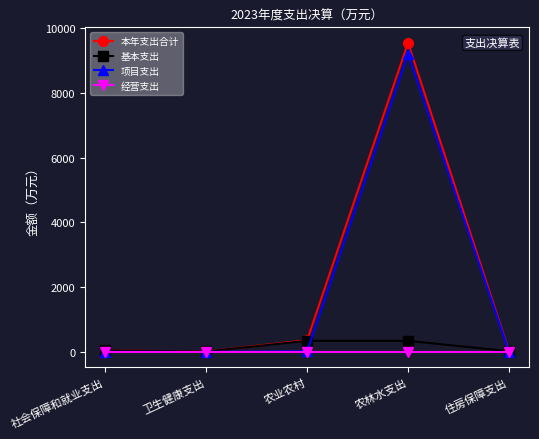

True or false: 项目支出 has more than 0 points higher than both neighbors.

True